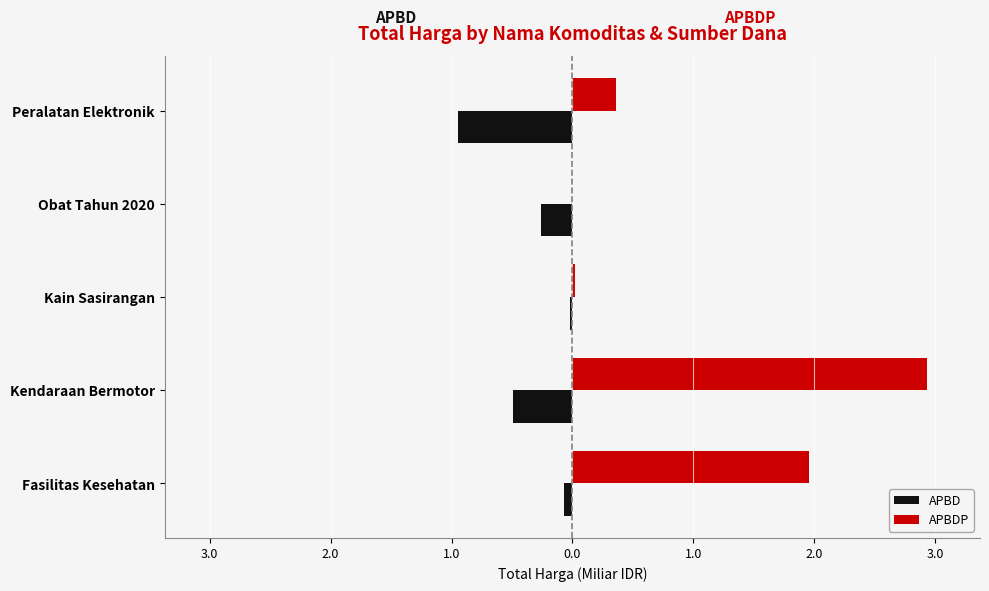

Rank the series by their maximum value, from lowest to highest.

APBD, APBDP